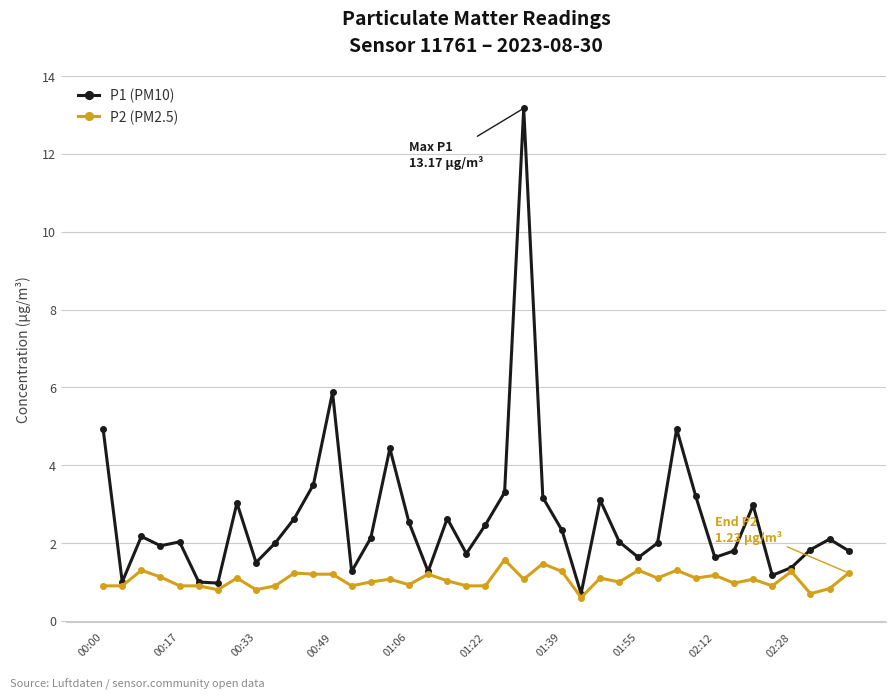

List the series in order of their peak value, highest first.

P1 (PM10), P2 (PM2.5)